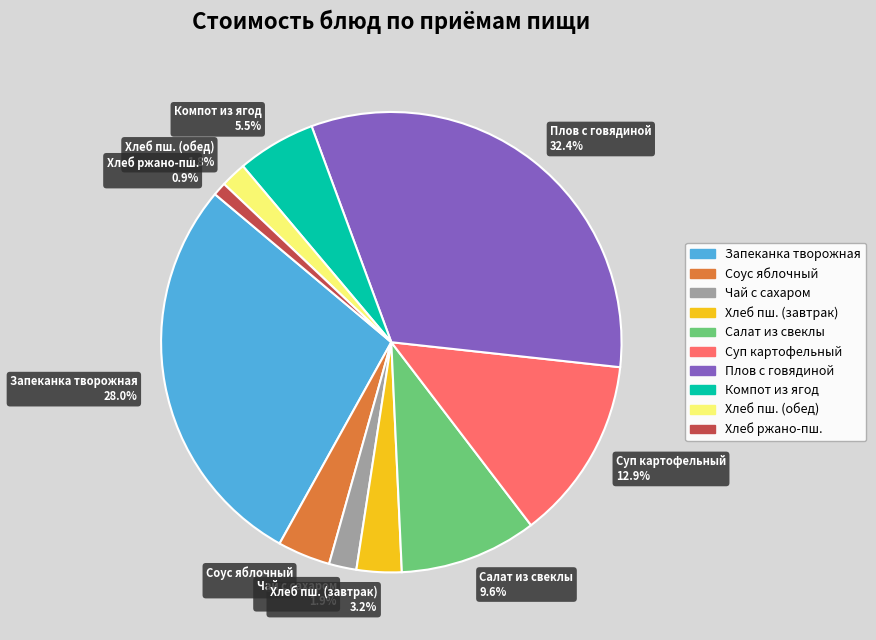

What percentage is NOT represented by Чай с сахаром 1.9%?

98.1%